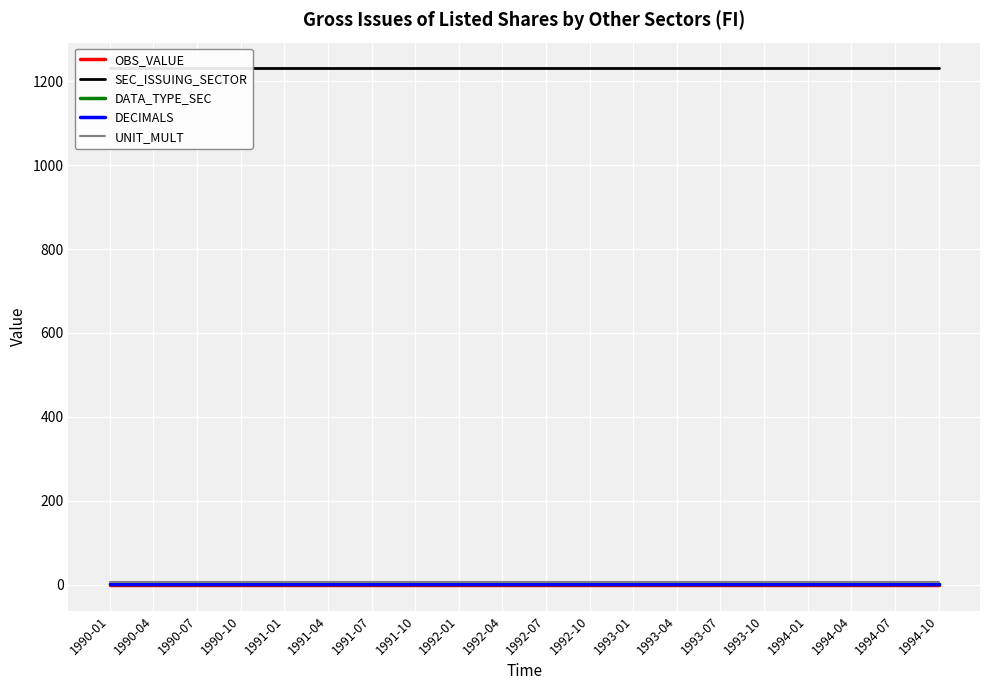

What is the value of the DECIMALS point at the 14th from the left?

3